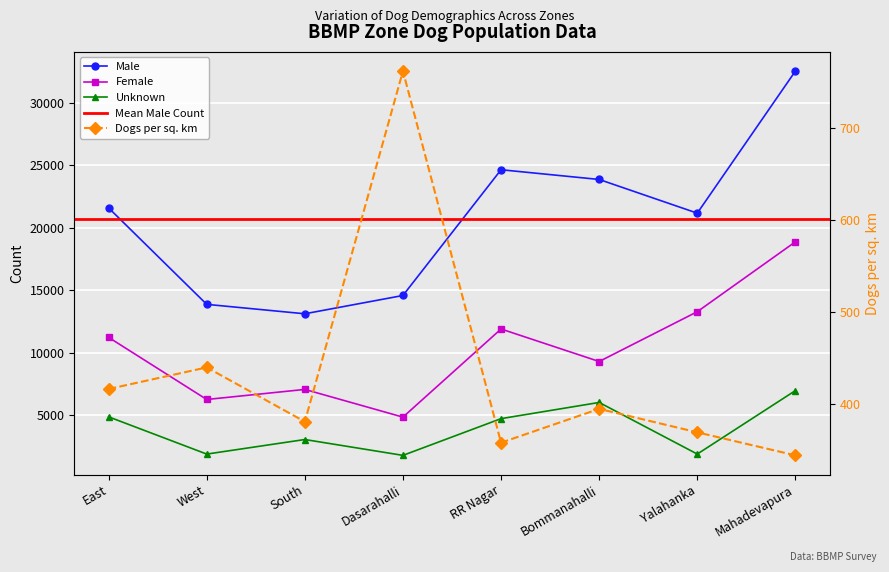

Is it true that Female equals 3462.1 at Bommanahalli?

False